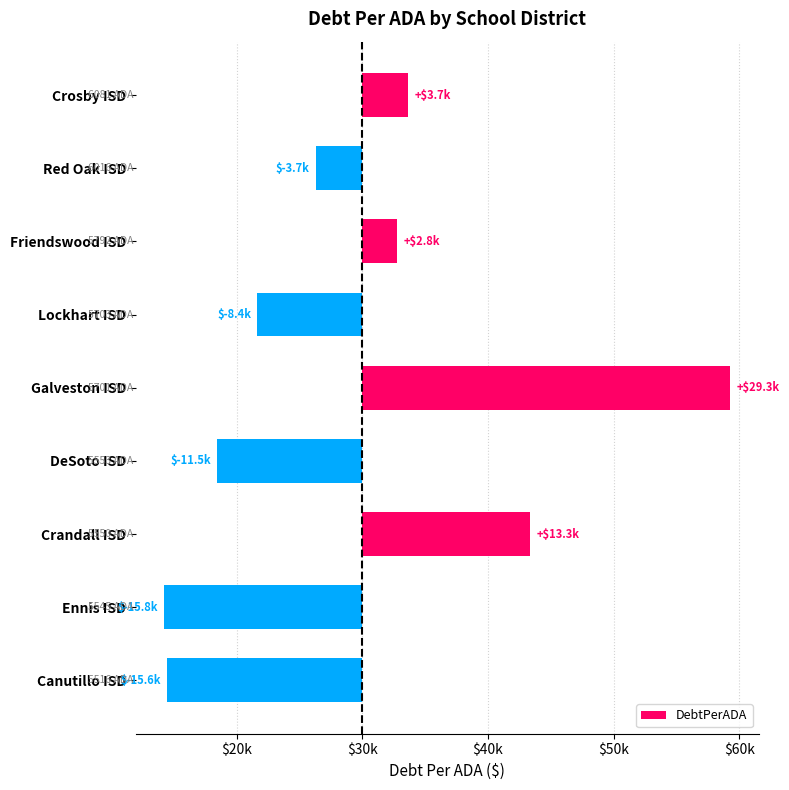

Which has a higher value, Ennis ISD or Friendswood ISD?

Friendswood ISD